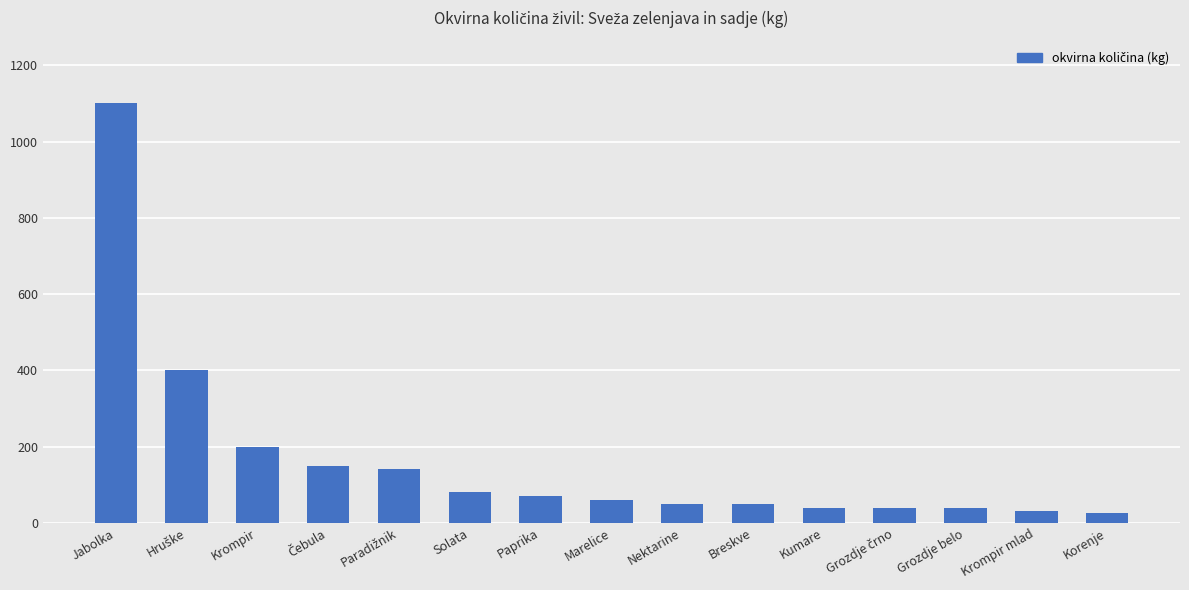

How many data points are less than 60?

7